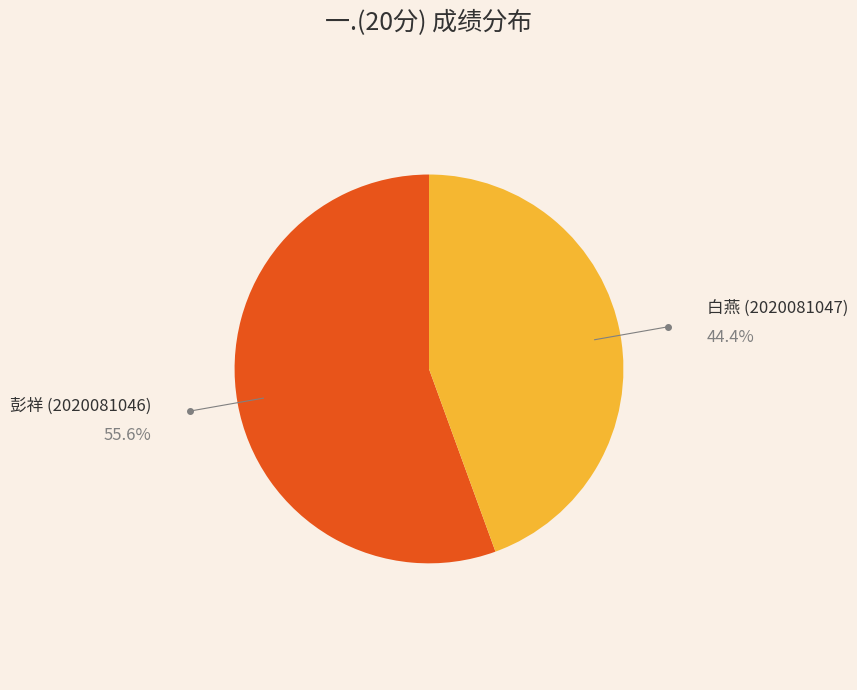

Does 彭祥 (2020081046) represent more than half of the total?

Yes